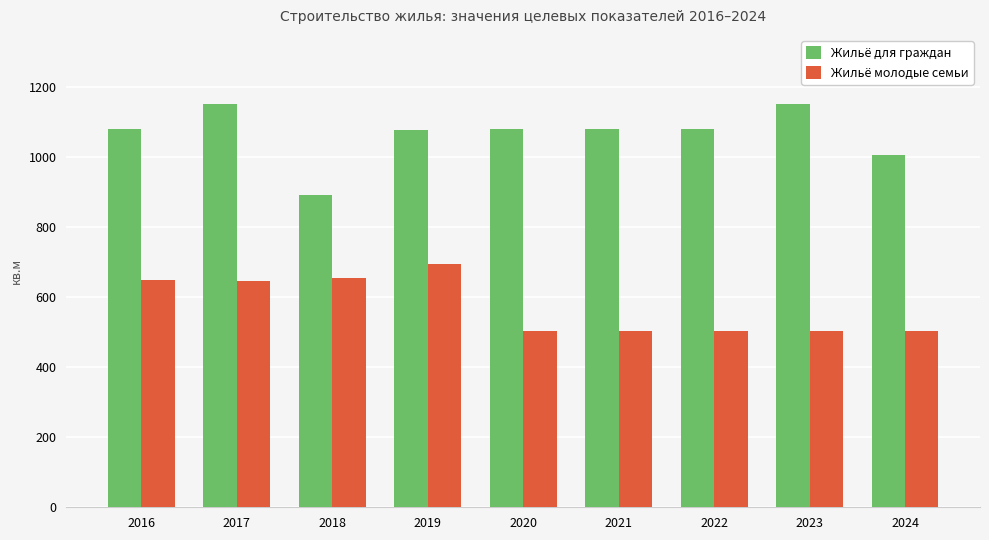

Rank the series by their average value, from highest to lowest.

Жильё для граждан, Жильё молодые семьи